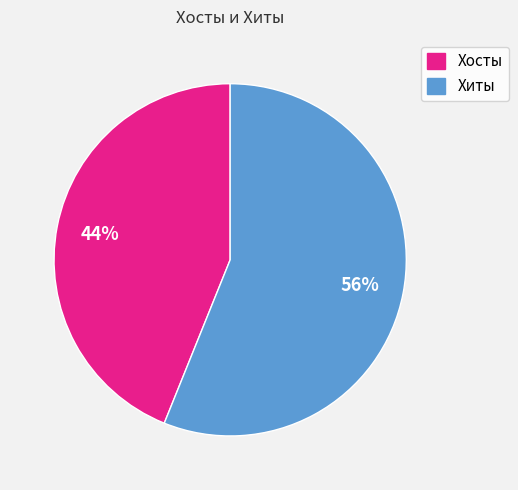

Count the number of slices in the pie.

2